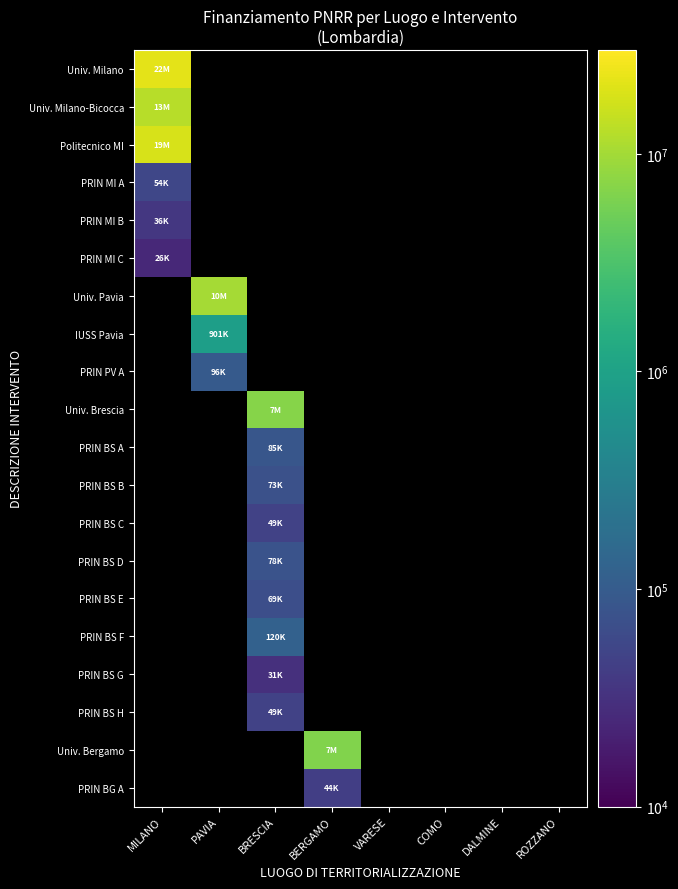

At how many categories does at least one series exceed 6790315?

3